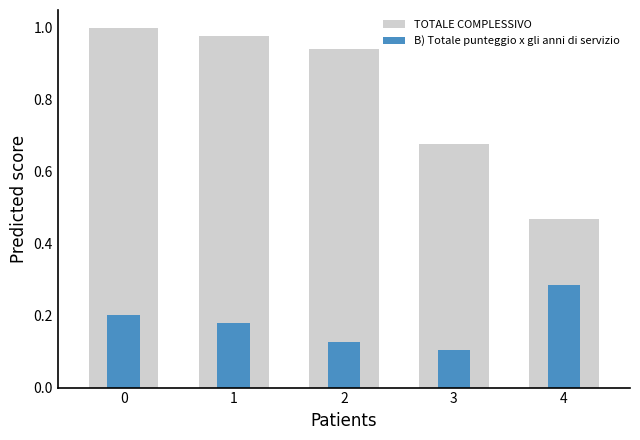

What is the difference between the maximum and second lowest values in the B) Totale punteggio x gli anni di servizio series?

0.2